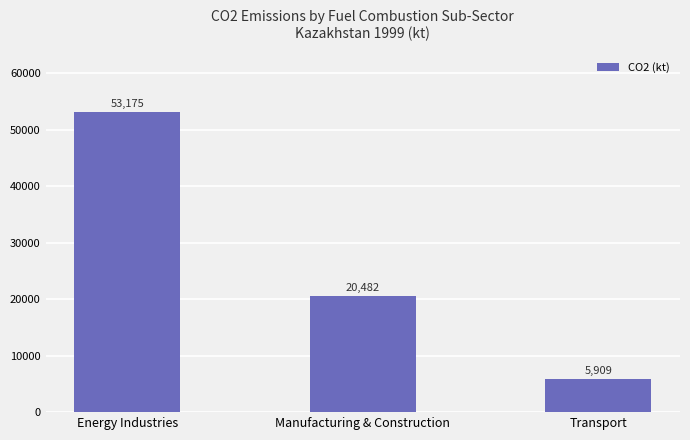

How many bars are there in total?

3